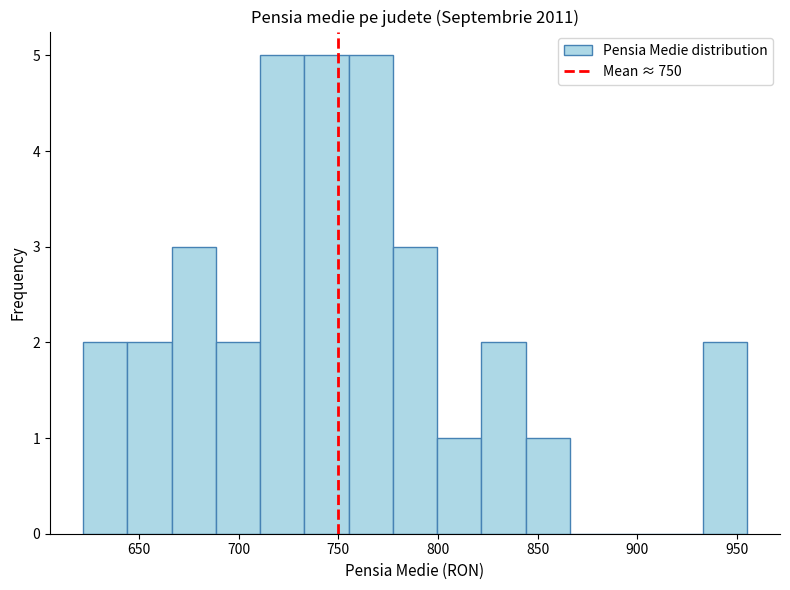

Reading left to right, transcribe this chart: for each bar, give the range it covers on the x-axis and its height. Neither the bar edges nor the heights are printed on the chart, so give them approximately, as read against the axes.

620 to 645: 2
645 to 665: 2
665 to 690: 3
690 to 710: 2
710 to 735: 5
735 to 755: 5
755 to 775: 5
775 to 800: 3
800 to 820: 1
820 to 845: 2
845 to 865: 1
865 to 890: 0
890 to 910: 0
910 to 935: 0
935 to 955: 2